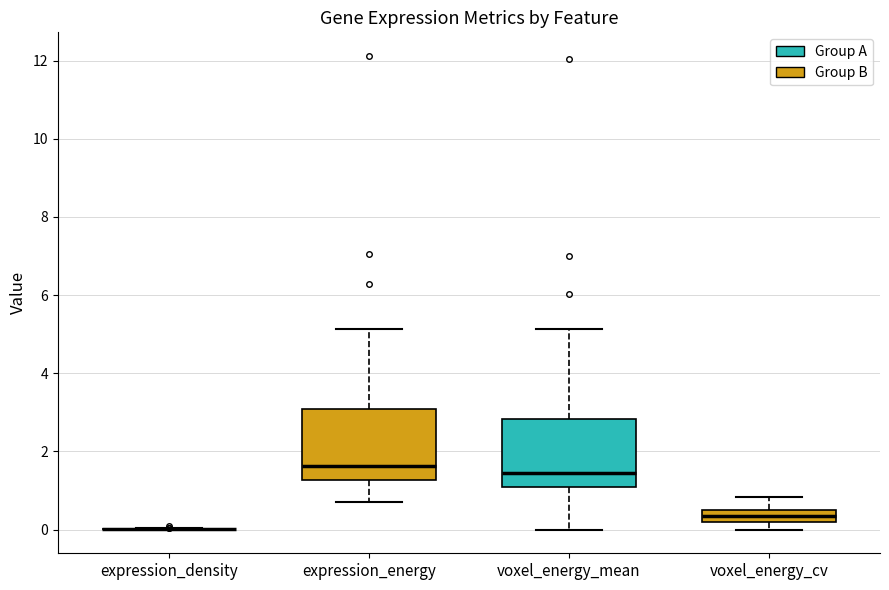

Where is the lower edge of the box for expression_energy on the y-axis? The values are not printed on the chart, so give them approximately, as read against the axis.

1.2